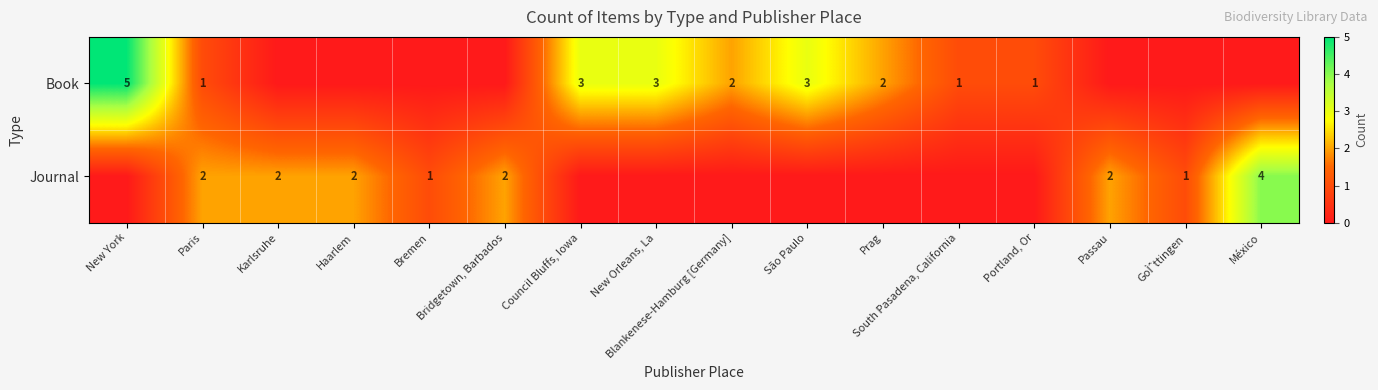

What is the sum of the Book values at Portland, Or and Passau?

1